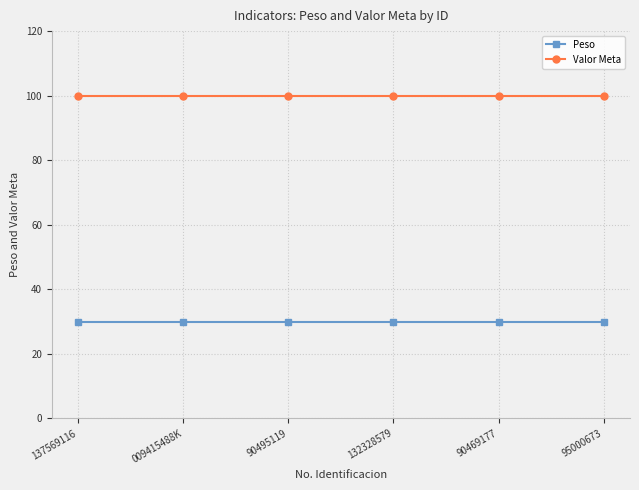

What is the greatest value displayed?

100